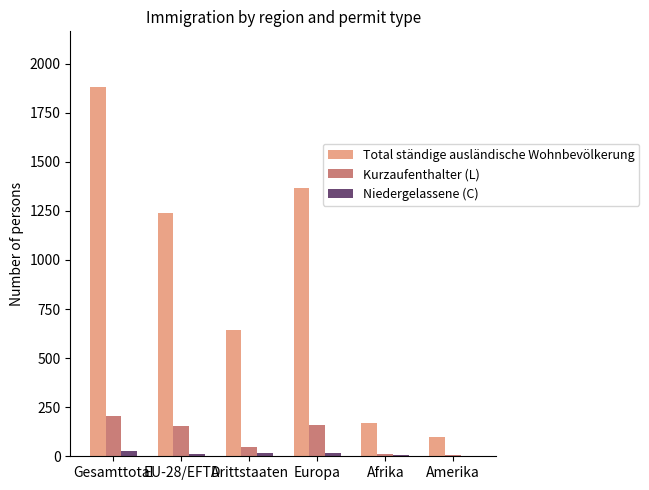

What is the sum of all Kurzaufenthalter (L) values?

586